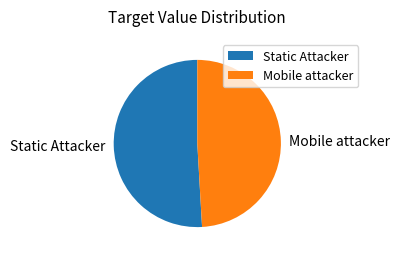

How many slices are in this pie chart?

2